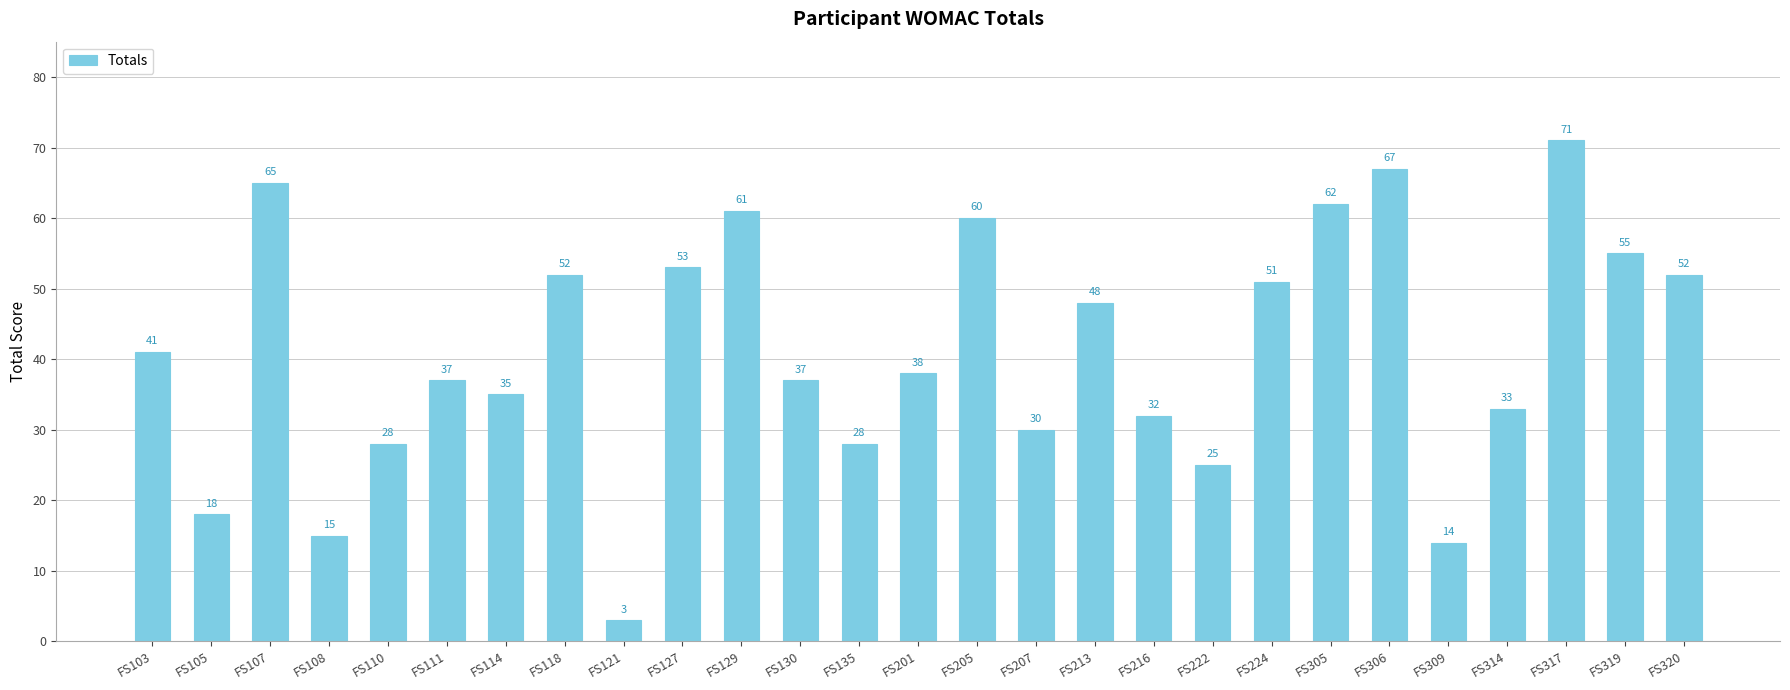

What is the value of the 17th bar from the left?

48